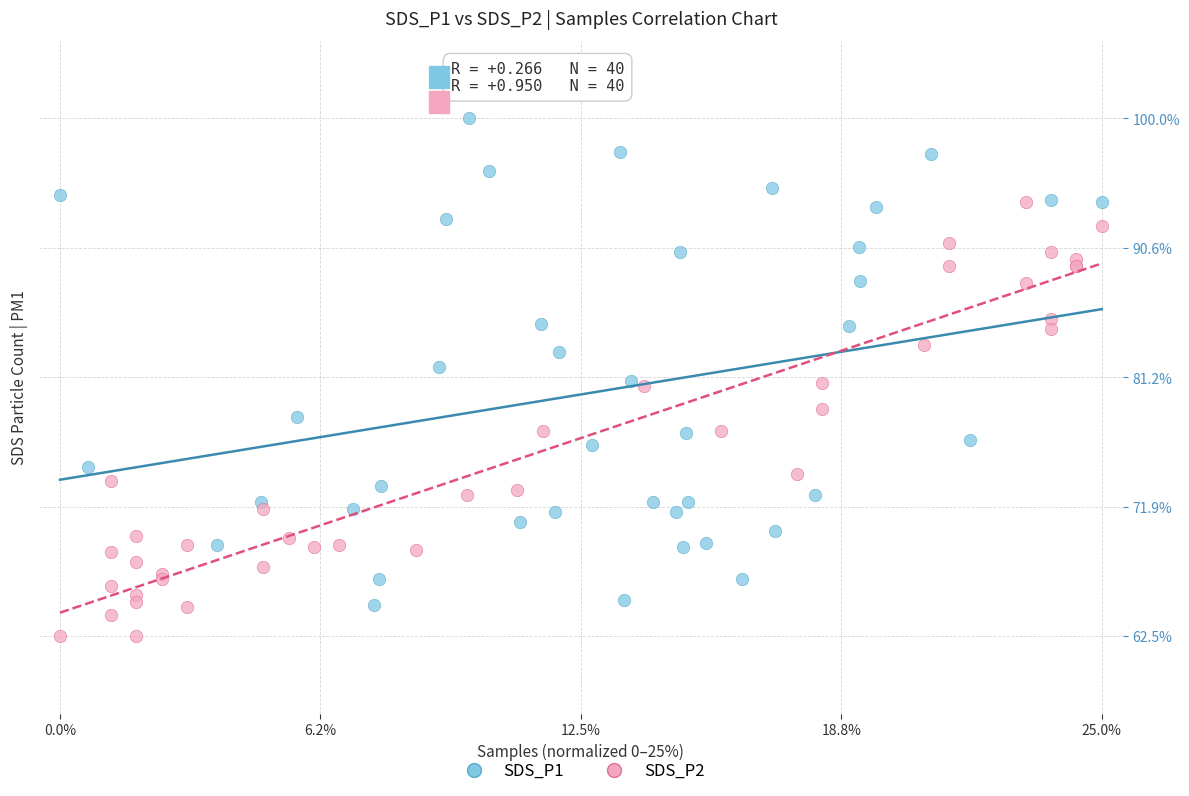

What are all the series names shown in the legend?

SDS_P1, SDS_P2